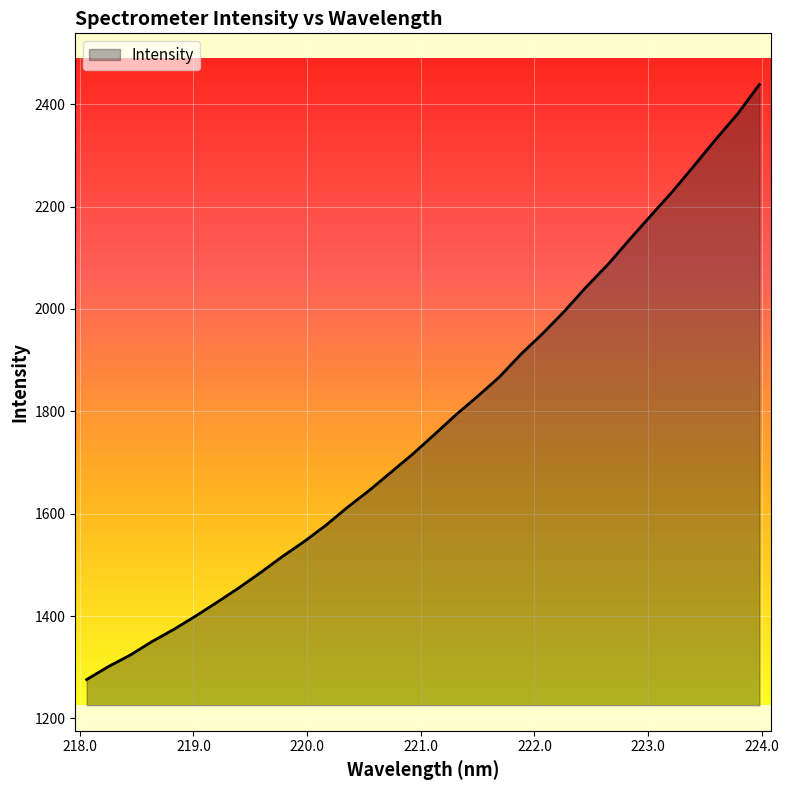

What is the maximum value shown in the chart?

2438.4